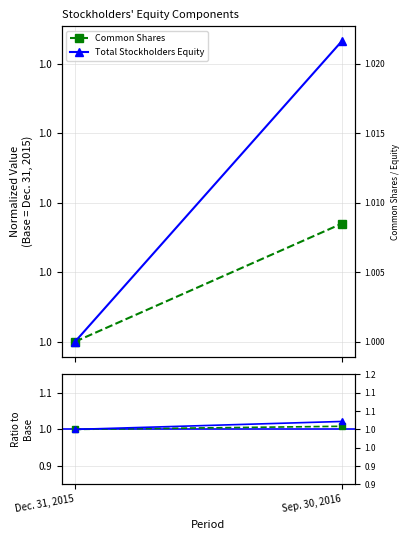

What are all the series names shown in the legend?

Common Shares, Total Stockholders Equity